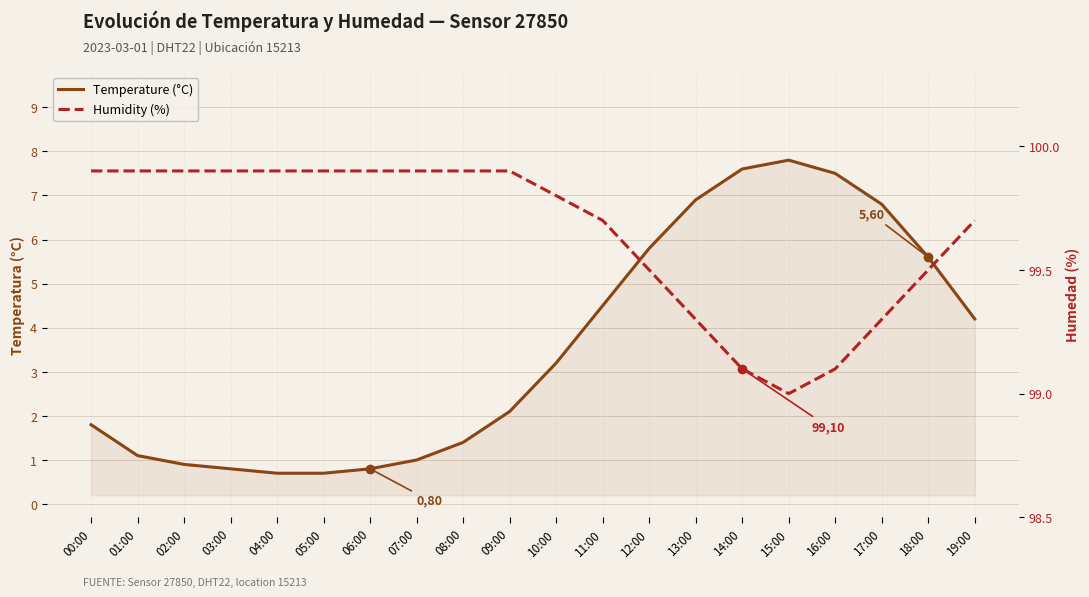

What are all the series names shown in the legend?

Temperature (°C), Humidity (%)